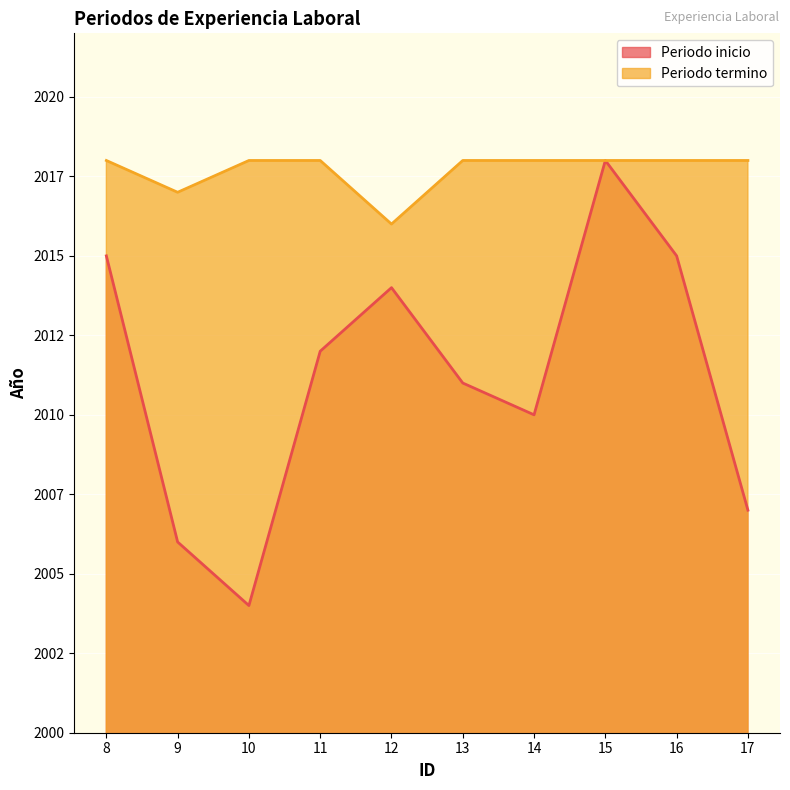

Reading right to left, transcribe all the data shown in this chart.

Periodo inicio: 2007	2015	2018	2010	2011	2014	2012	2004	2006	2015
Periodo termino: 2018	2018	2018	2018	2018	2016	2018	2018	2017	2018